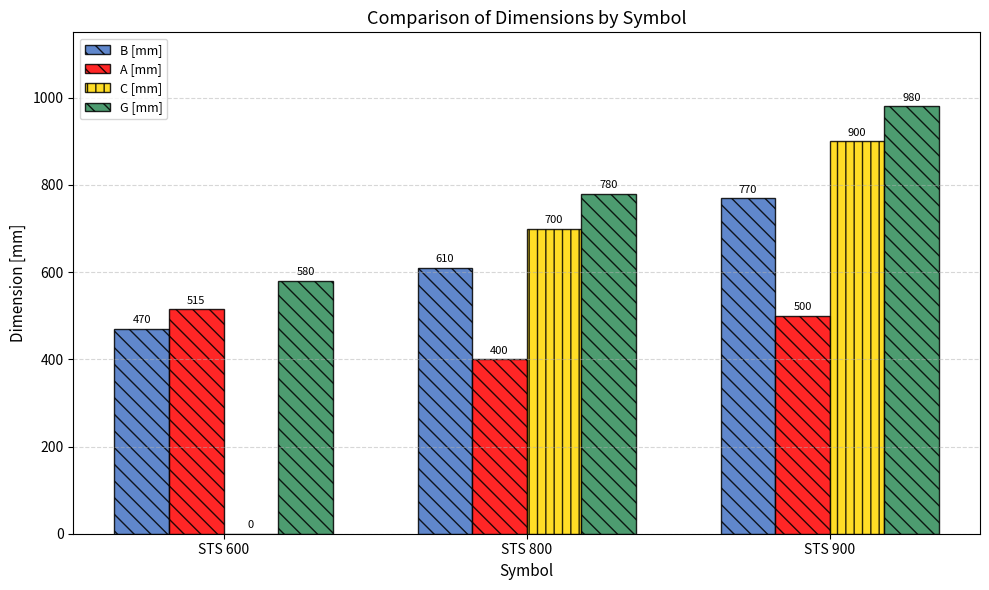

What are all the series names shown in the legend?

B [mm], A [mm], C [mm], G [mm]